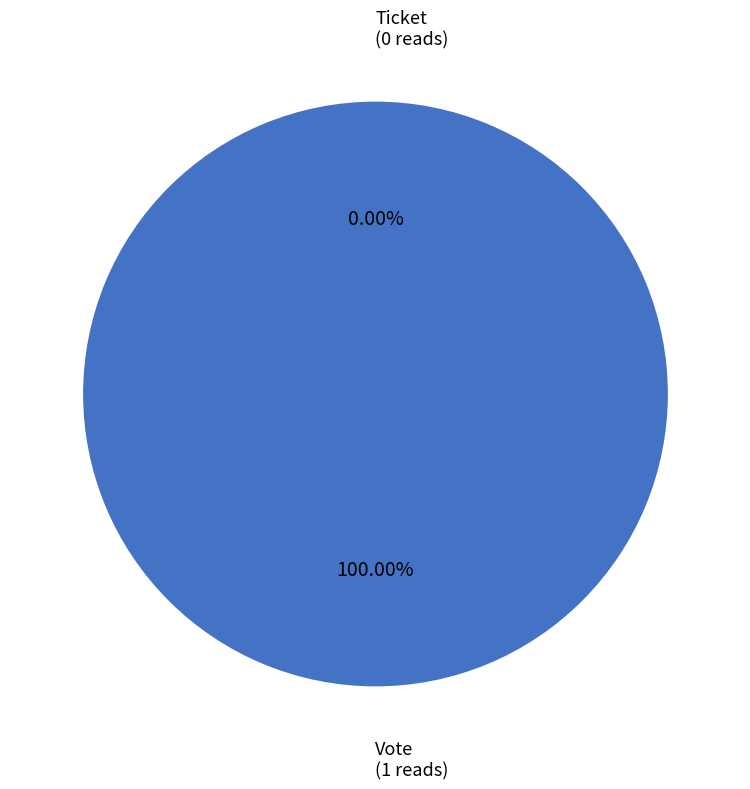

Is there a majority slice in this chart?

Yes